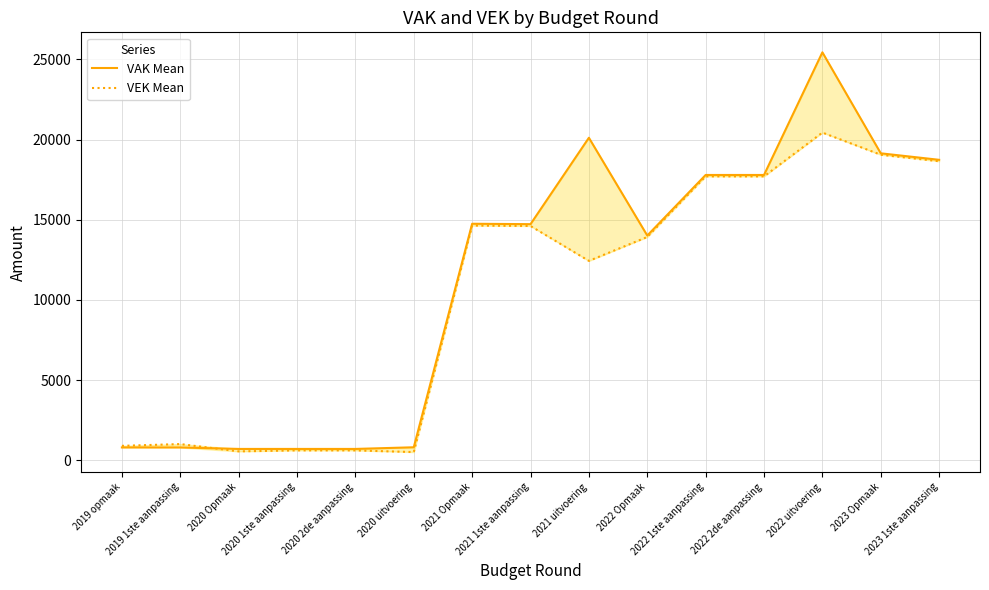

How many values in the VEK Mean series are below 13926?

7